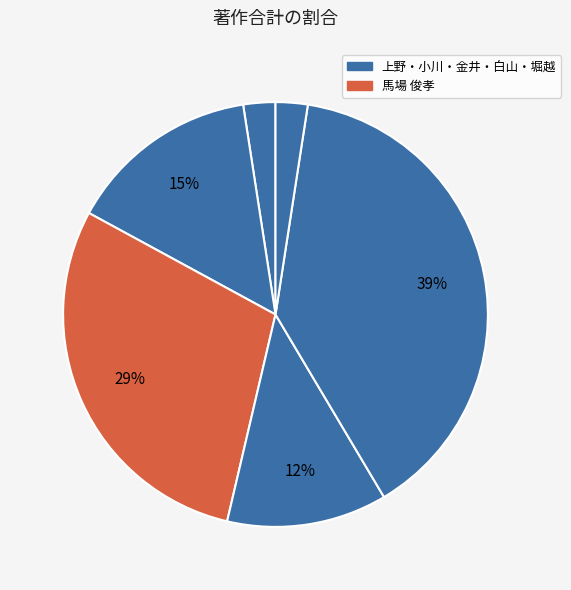

Count the number of slices in the pie.

6